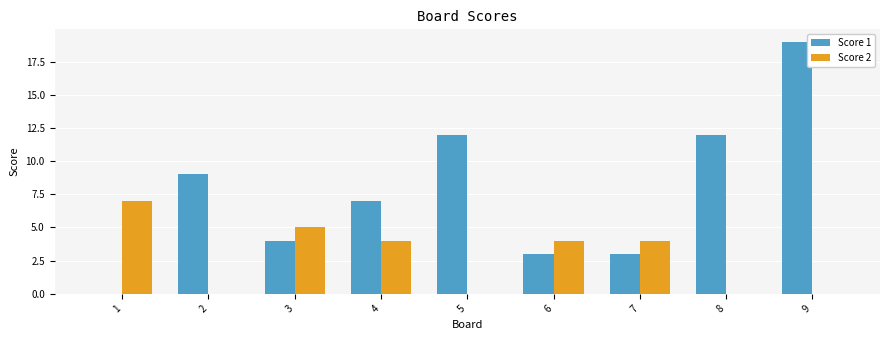

What is the total value across all series at 8?

12